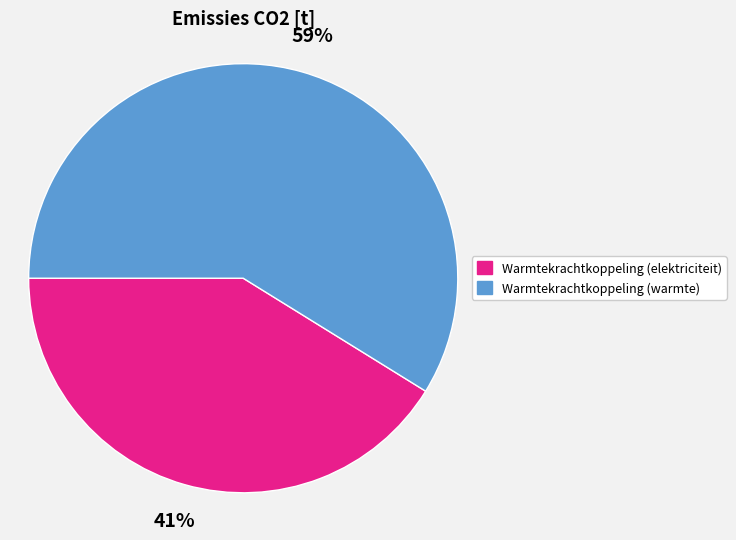

Is it true that Warmtekrachtkoppeling (warmte) is 74% of the pie?

False